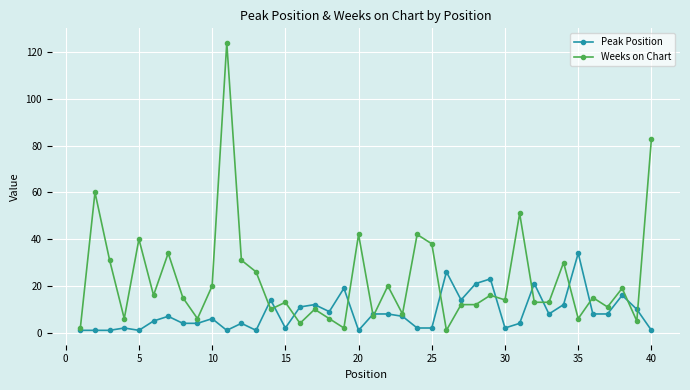

Rank the series by their average value, from highest to lowest.

Weeks on Chart, Peak Position